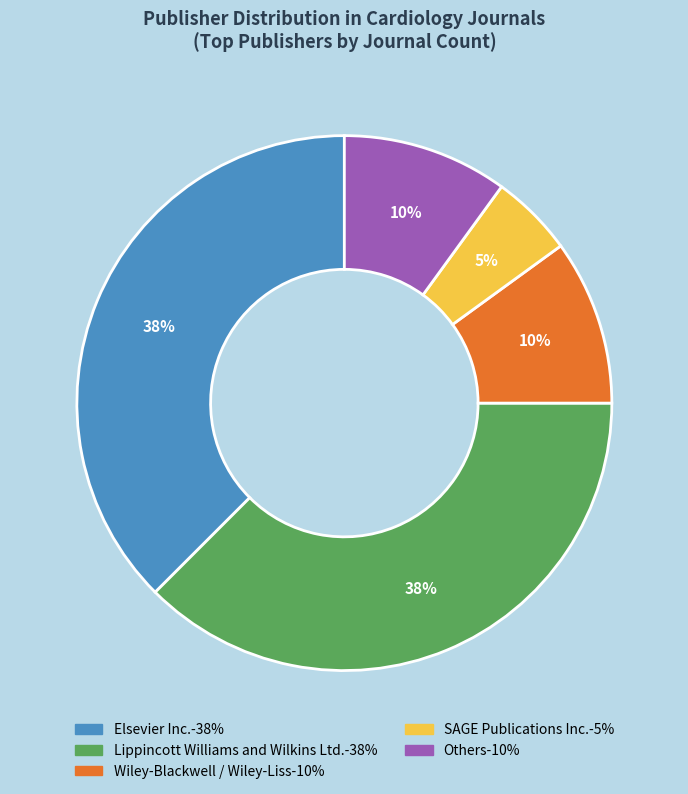

To the nearest percent, what is the average slice percentage?

20%